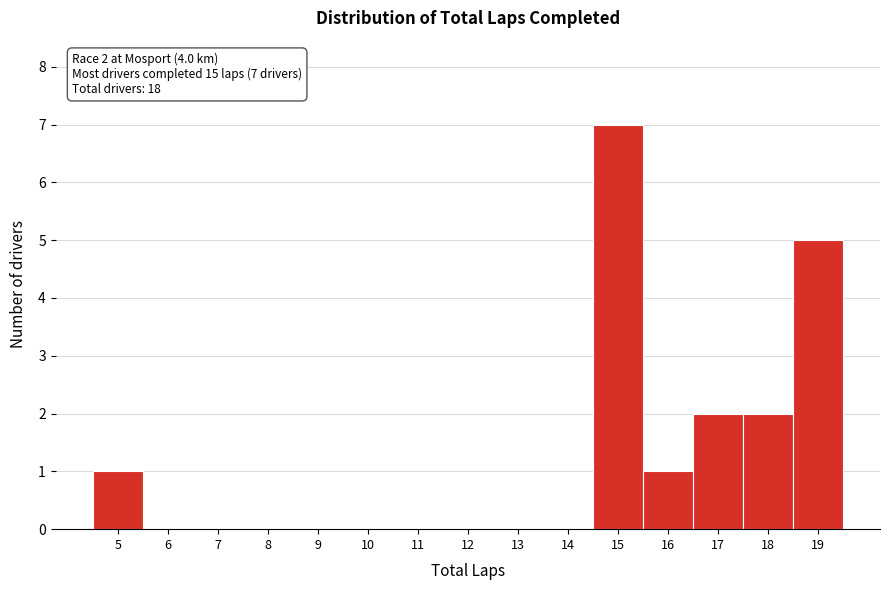

Which range on the x-axis has the tallest bar?

14.5 to 15.5